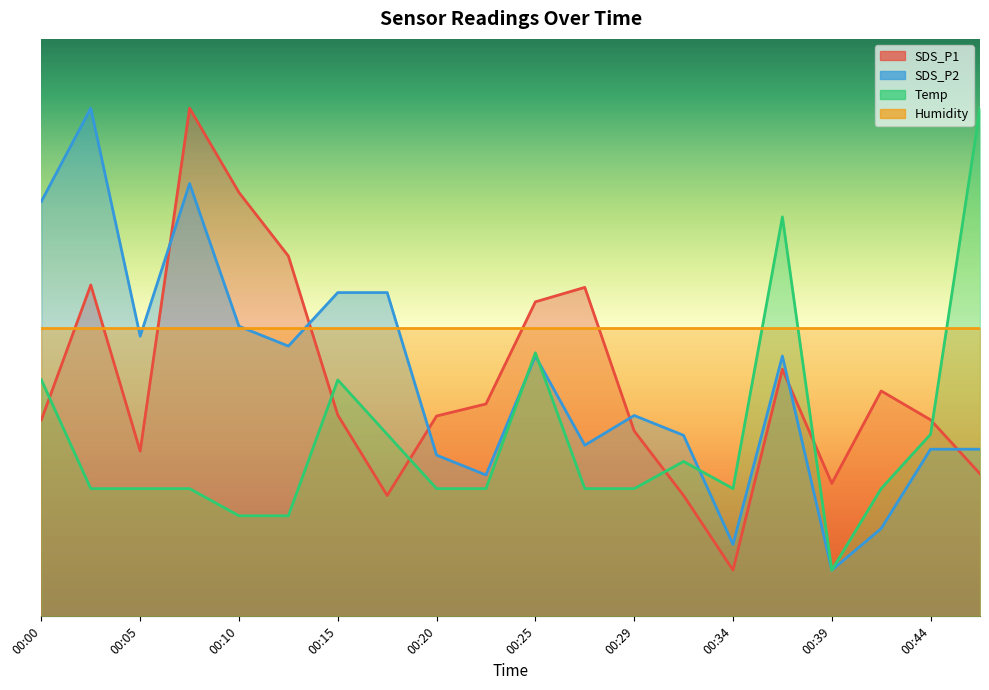

What is the value of the SDS_P2 point at the 13th from the left?

8.7